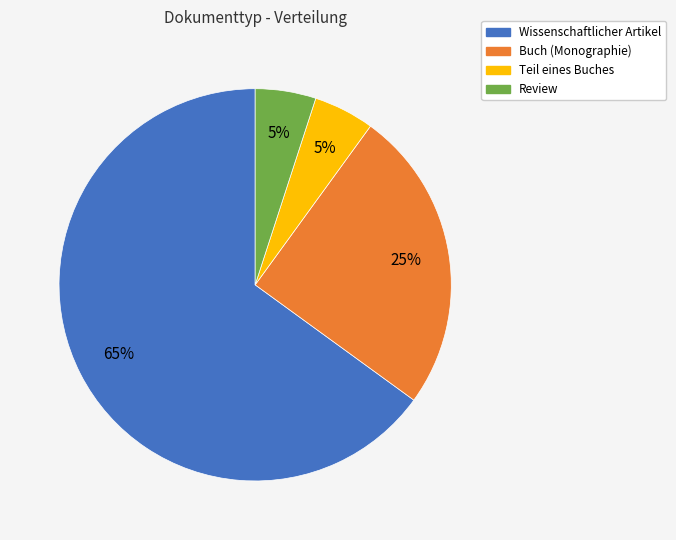

The Wissenschaftlicher Artikel slice represents 65% of the pie. True or false?

True